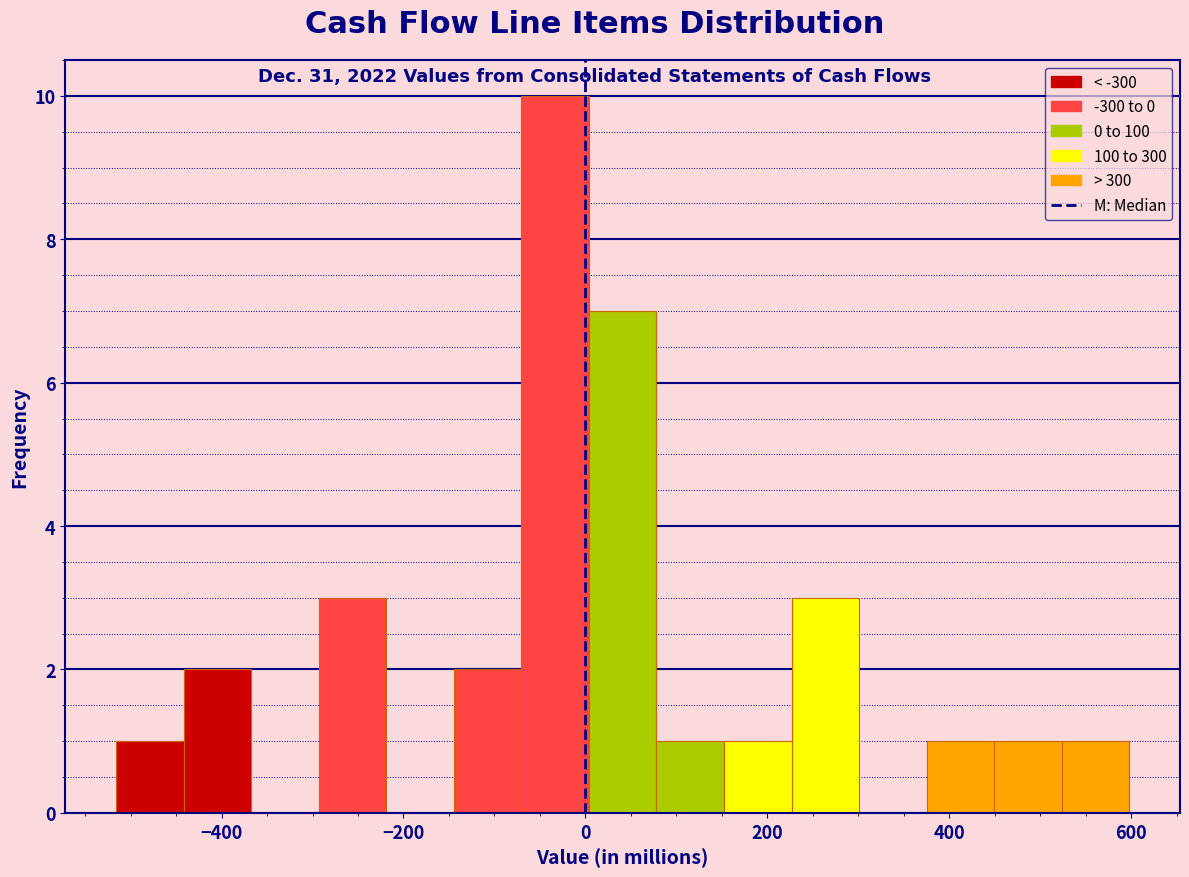

Around what value on the x-axis is the tallest bar? Give the approximate position of its centre, as read against the axis.

-40